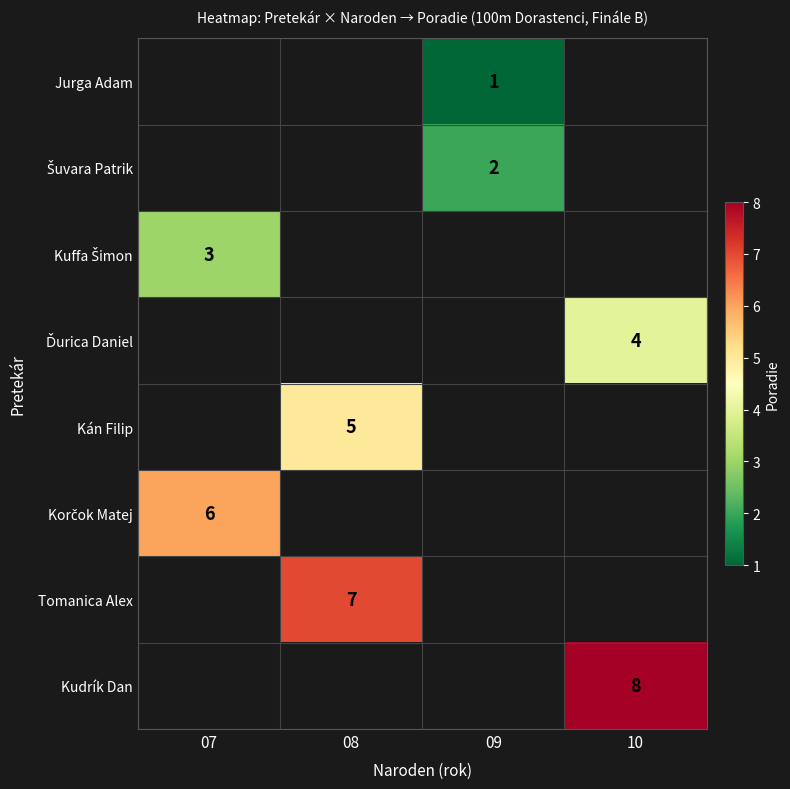

What is the difference between the highest and lowest values at 09?

1.0